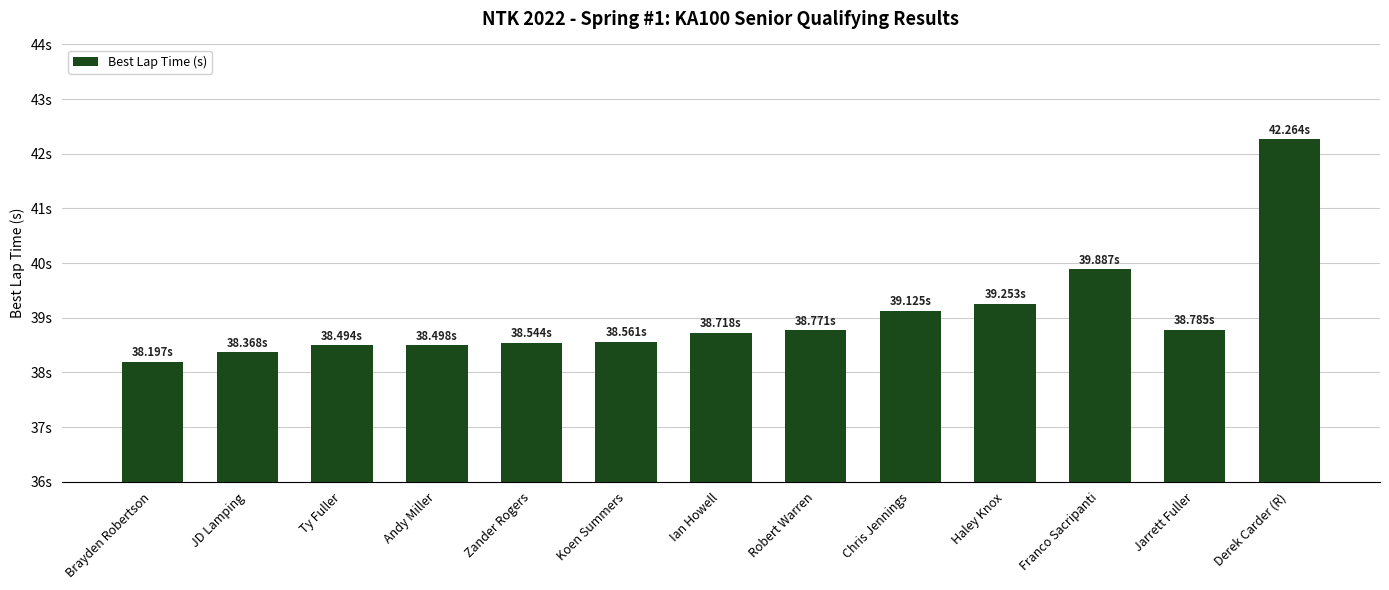

What is the sum of all values?

507.5